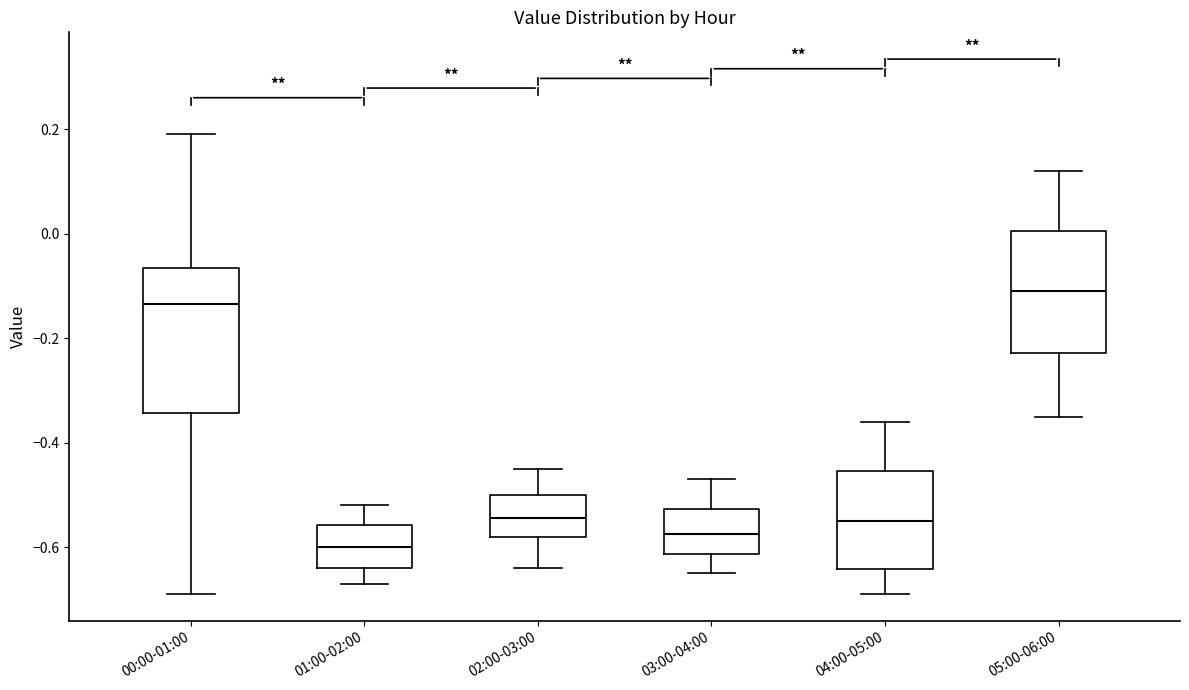

Which box is the tallest, from its lower edge to its upper edge?

00:00-01:00